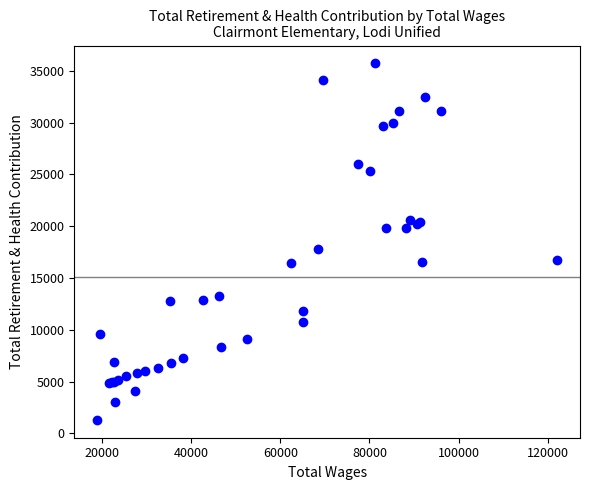

What Y value in the scatter plot is closest to 18516?

17780